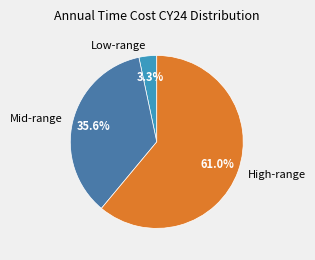

How many slices are in this pie chart?

3